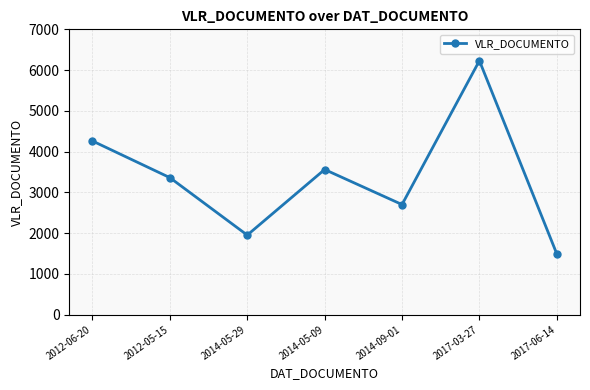

What is the sum of all values?

23550